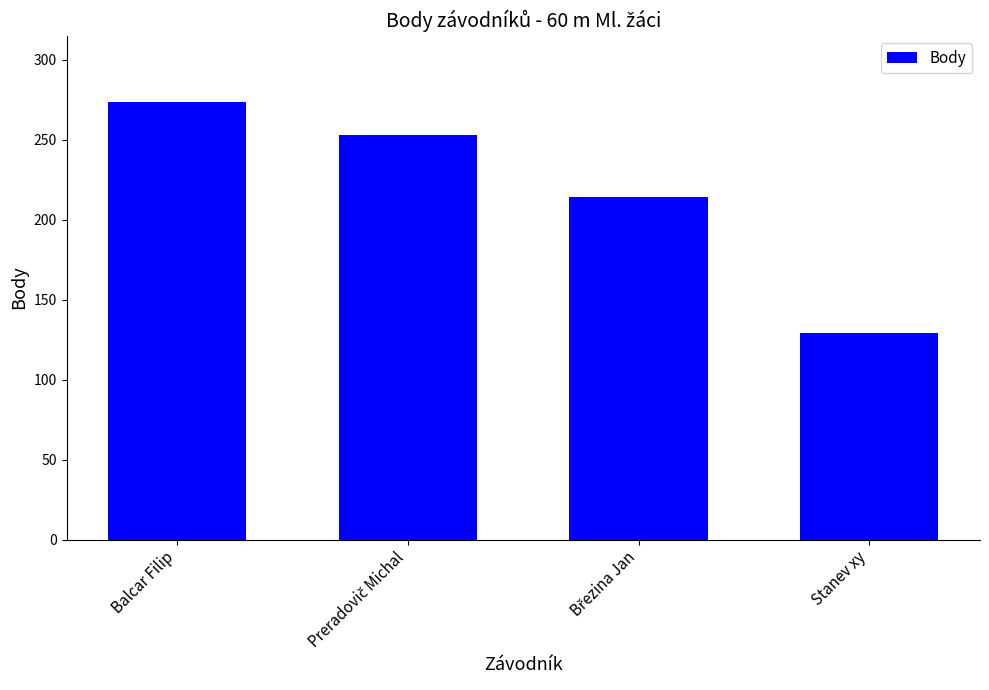

How many data points are less than 253?

2